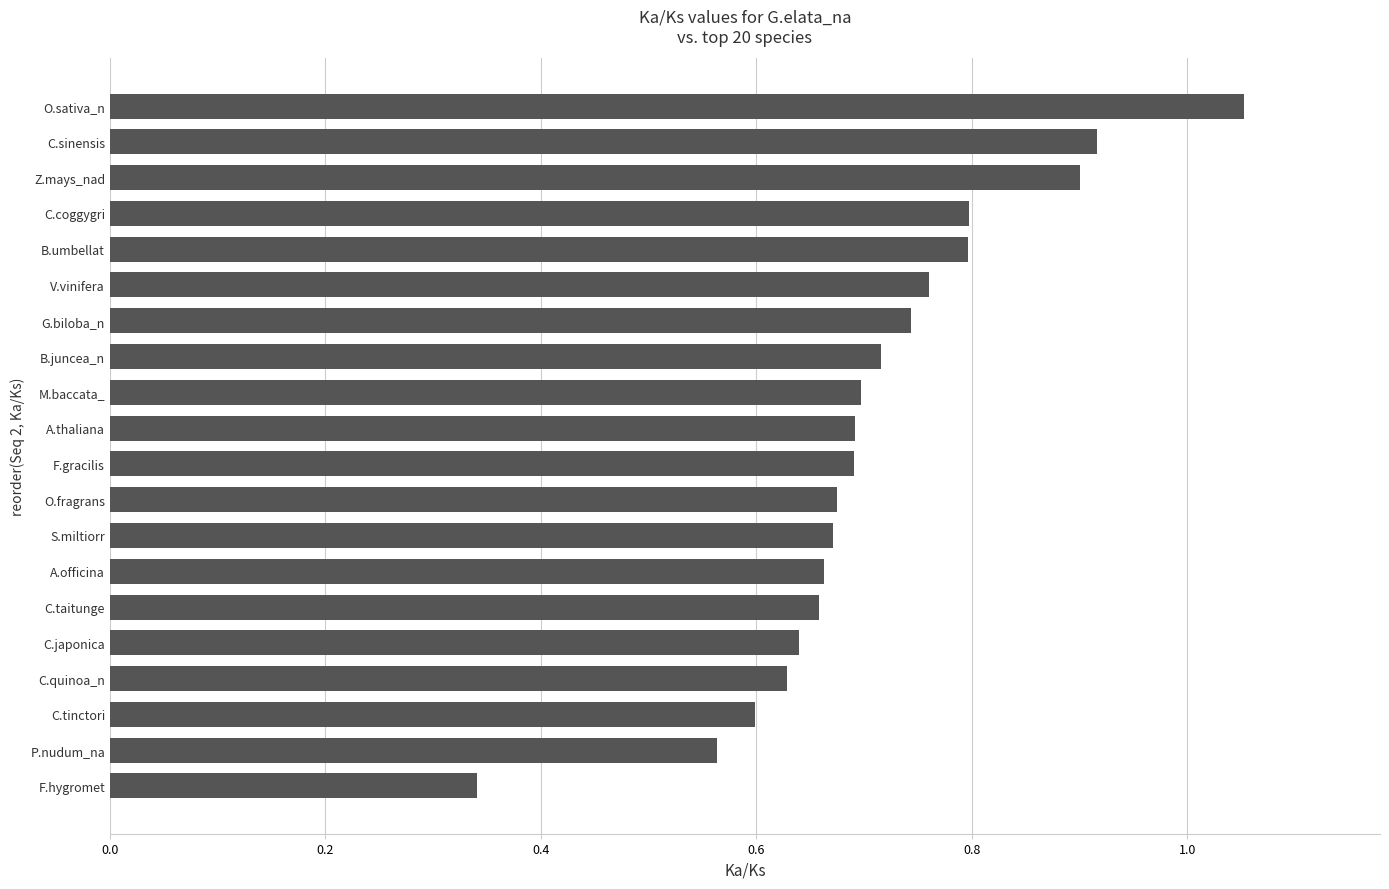

How many categories are shown in the chart?

20